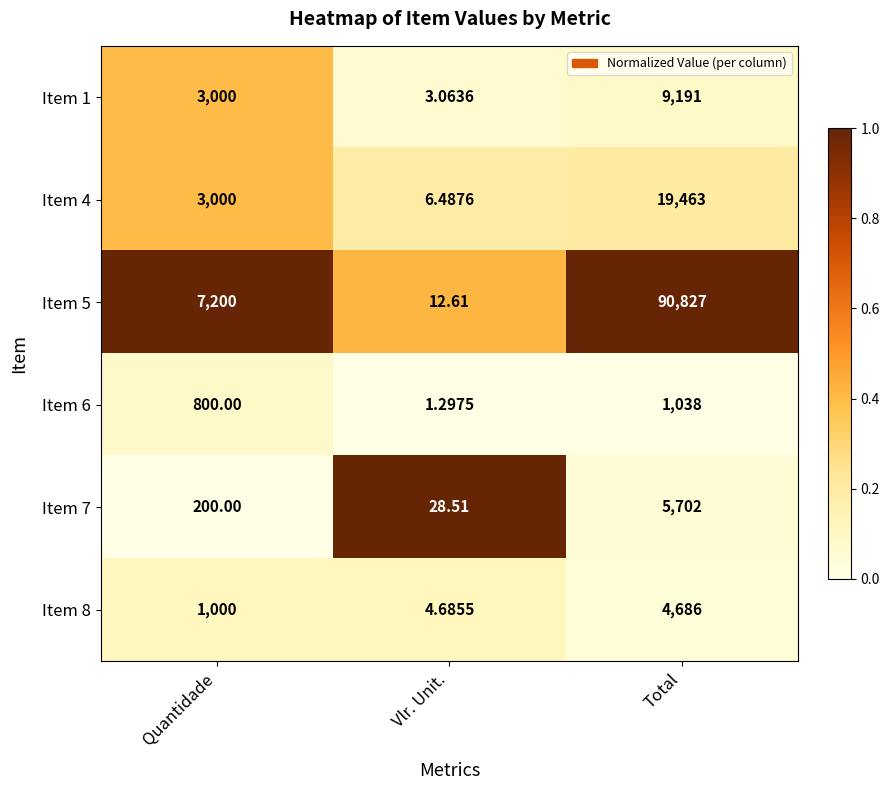

Is the value of Item 7 at Total greater than the value of Item 4 at Quantidade?

Yes